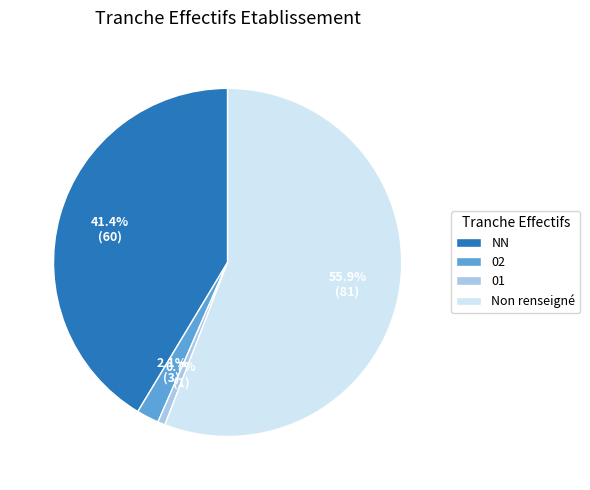

Is the sum of 02 and NN greater than half?

No